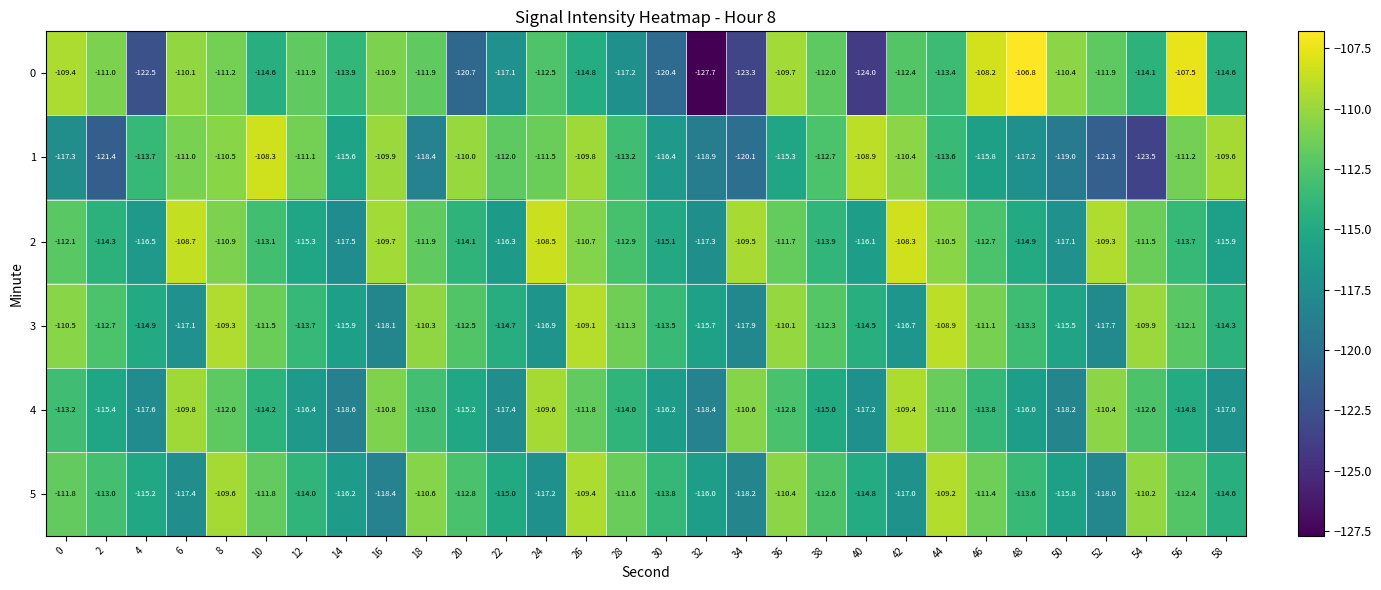

What is the maximum value shown in the chart?

-106.8